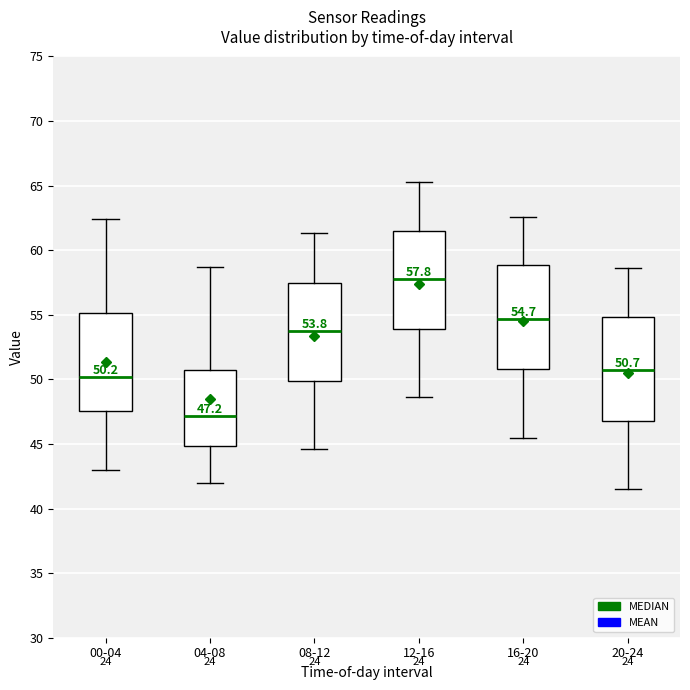

Which box has the highest median line?

12-16